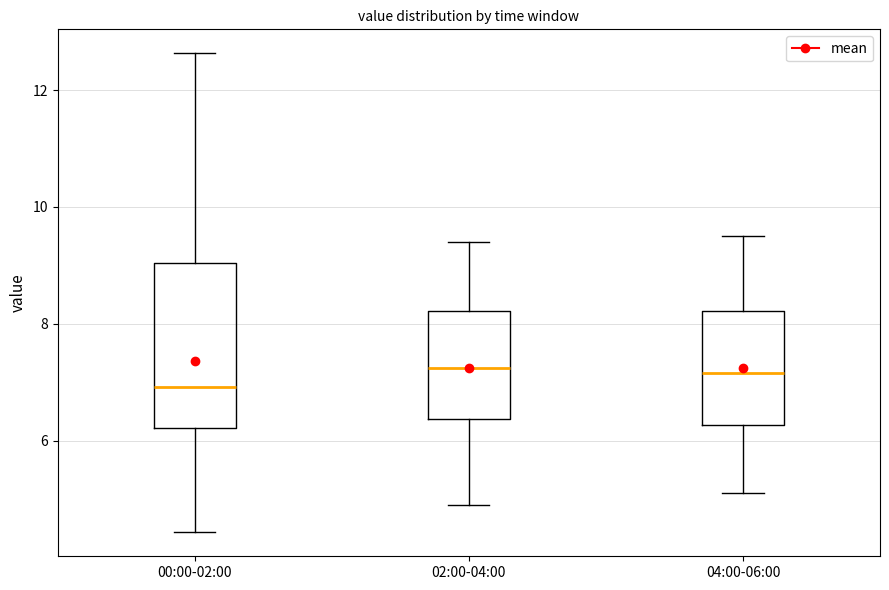

Reading left to right, transcribe this box plot: for each box, give where its median line is, the range the box spans, and where its two whiskers end, as read against the y-axis. The values are not printed on the chart, so give them approximately, as read against the axis.

00:00-02:00: median 7.0, box 6.2 to 9.0, whiskers 4.4 to 12.6
02:00-04:00: median 7.2, box 6.4 to 8.2, whiskers 5.0 to 9.4
04:00-06:00: median 7.2, box 6.2 to 8.2, whiskers 5.2 to 9.6